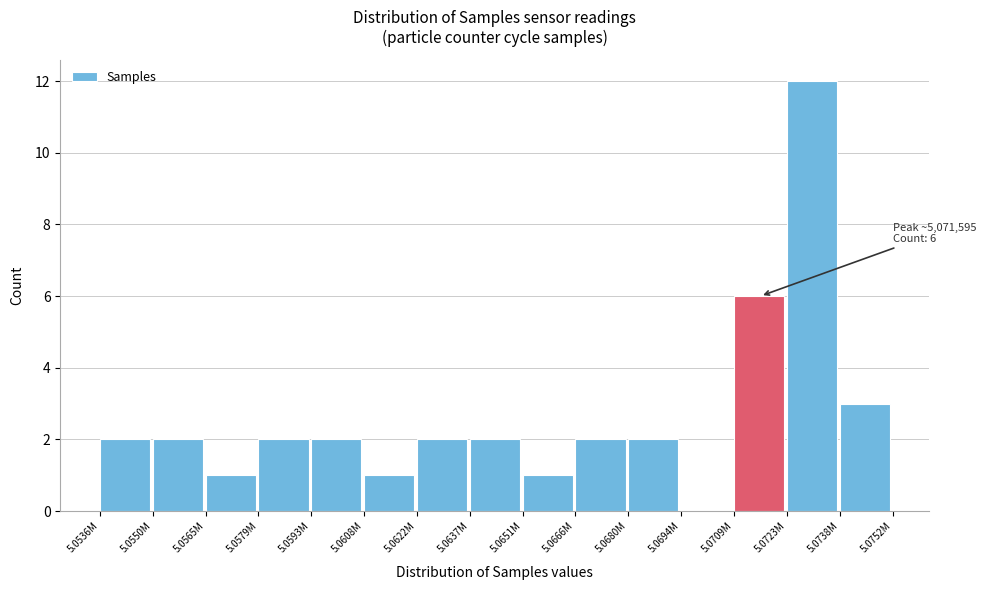

Reading left to right, transcribe all the data shown in this chart.

5.0536M=2	5.0550M=2	5.0565M=1	5.0579M=2	5.0593M=2	5.0608M=1	5.0622M=2	5.0637M=2	5.0651M=1	5.0666M=2	5.0680M=2	5.0694M=0	5.0709M=6	5.0723M=12	5.0738M=3